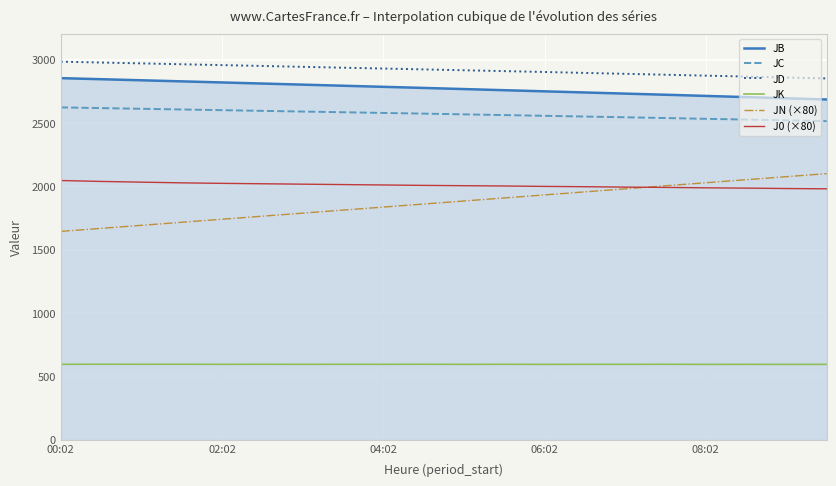

What is the minimum value for J0 (×80)?

1979.2